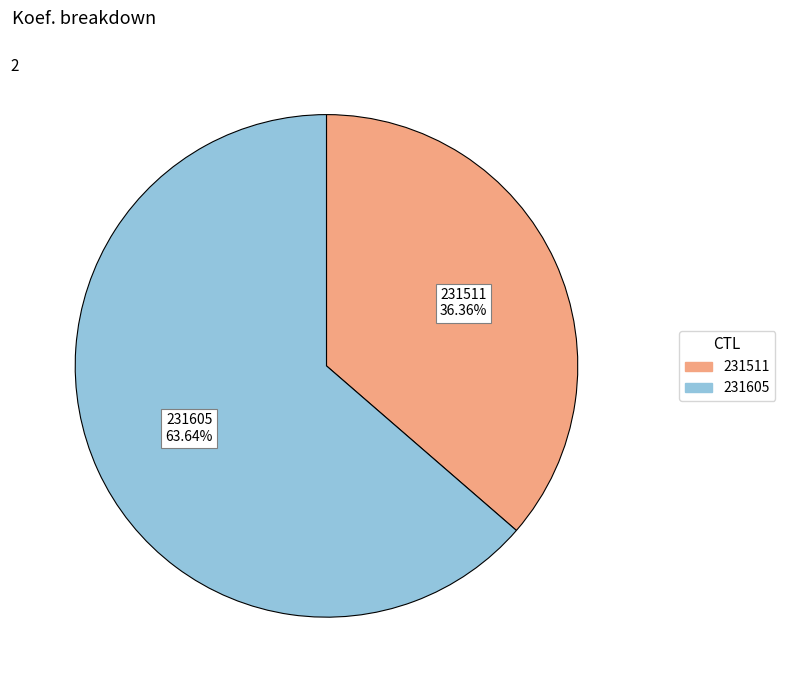

To the nearest percent, what portion does 231605 represent?

64%